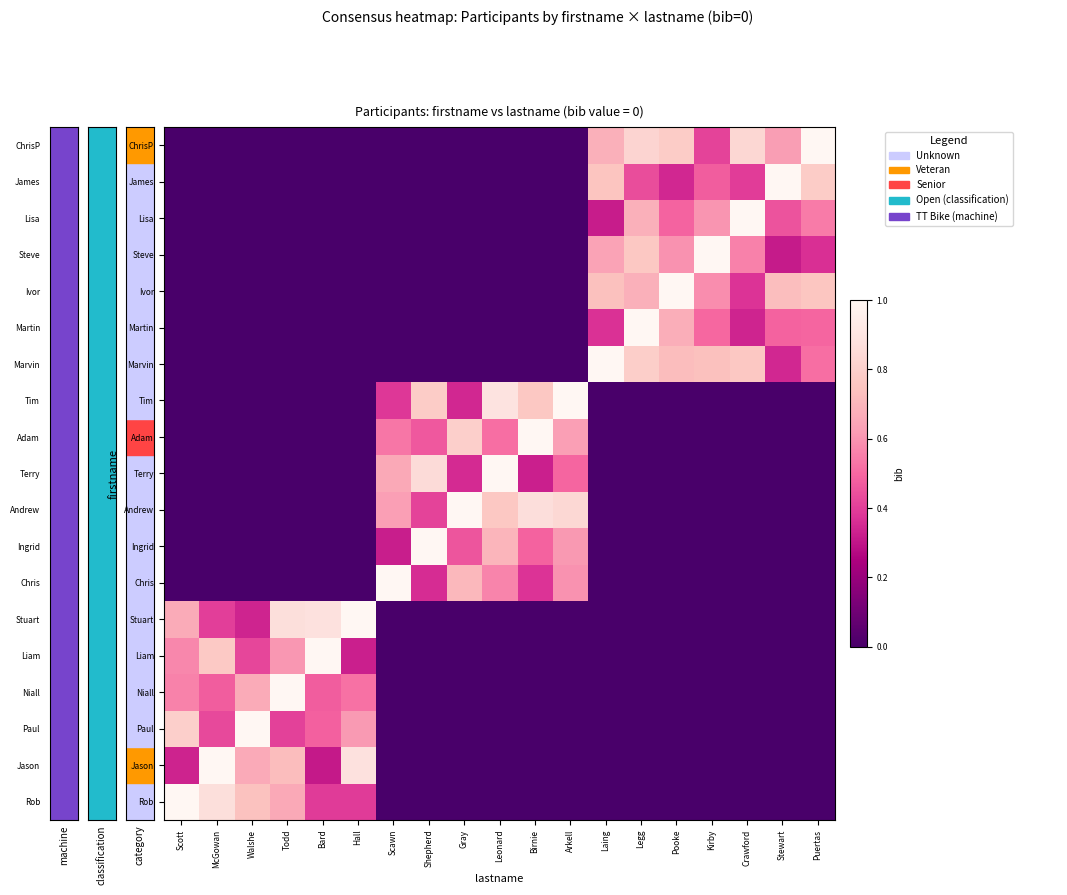

Rank the series by their maximum value, from highest to lowest.

Rob, Jason, Paul, Niall, Liam, Stuart, Chris, Ingrid, Andrew, Terry, Adam, Tim, Marvin, Martin, Ivor, Steve, Lisa, James, ChrisP